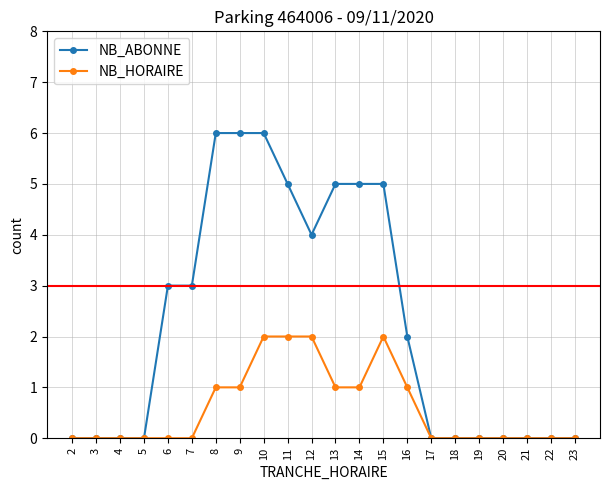

What is the difference between the maximum and minimum values in the NB_ABONNE series?

6